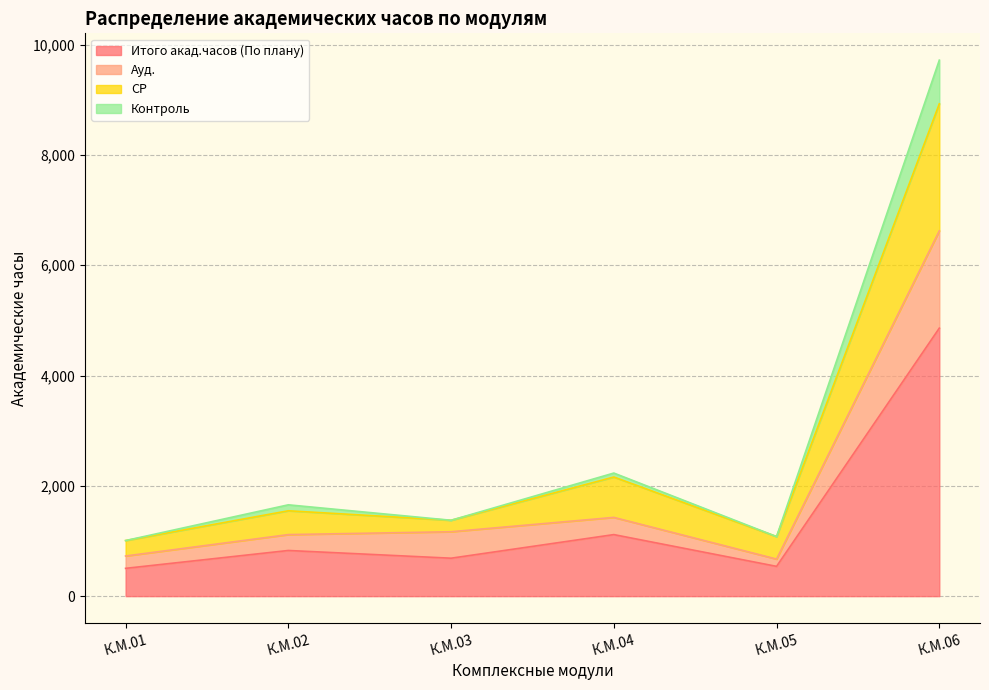

At which category is the sum across all series the highest?

К.М.06